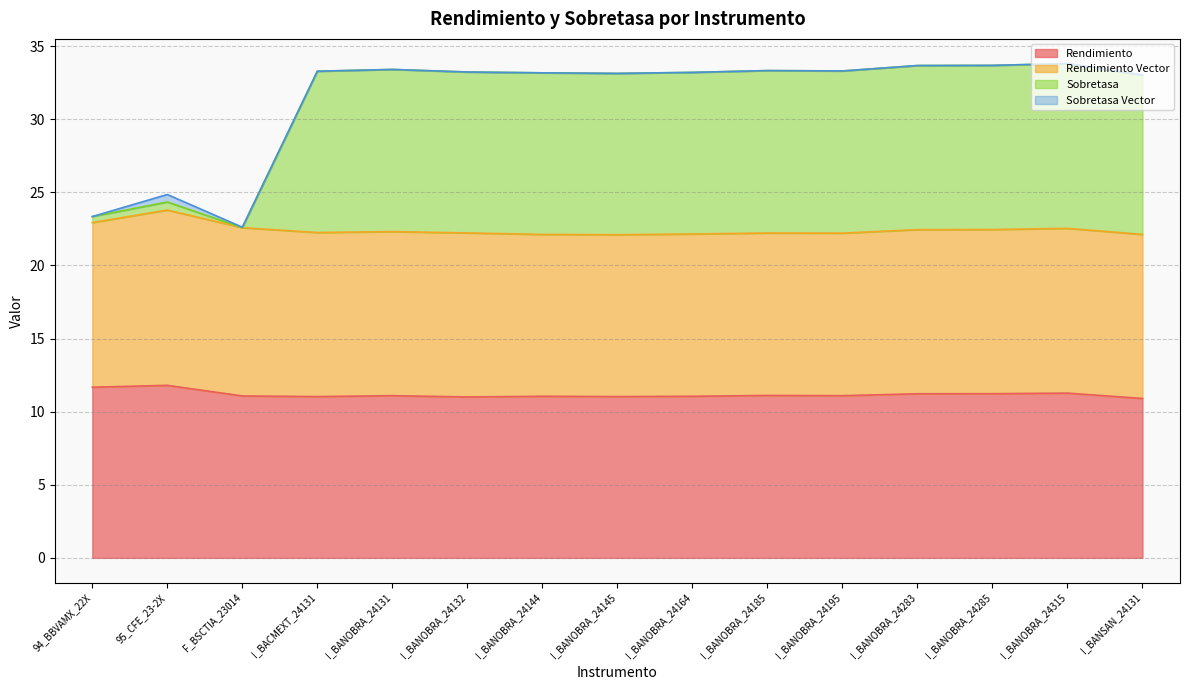

How many lines are shown in the chart?

4